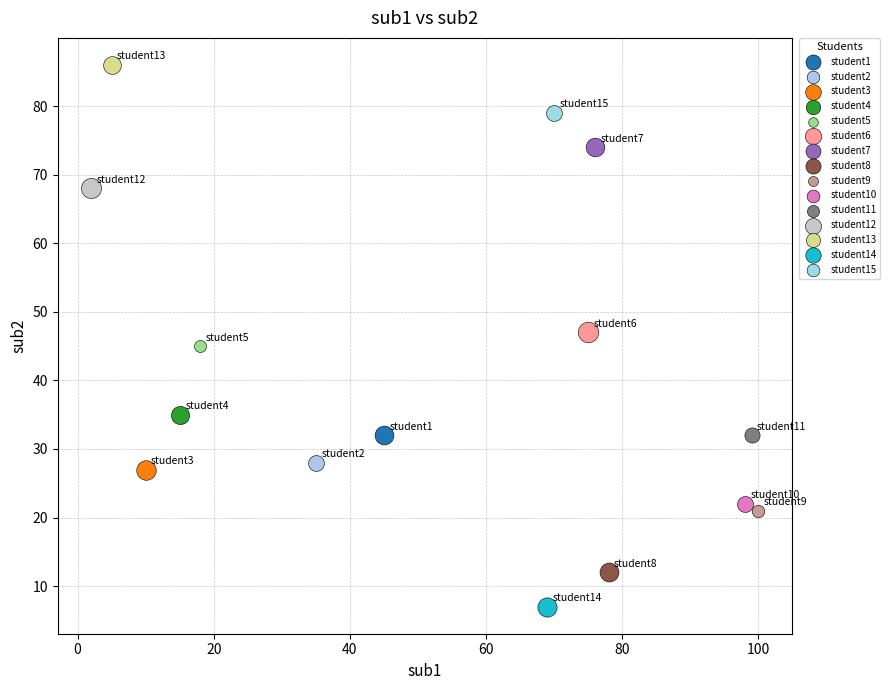

Which series contains the lowest Y value?

student14